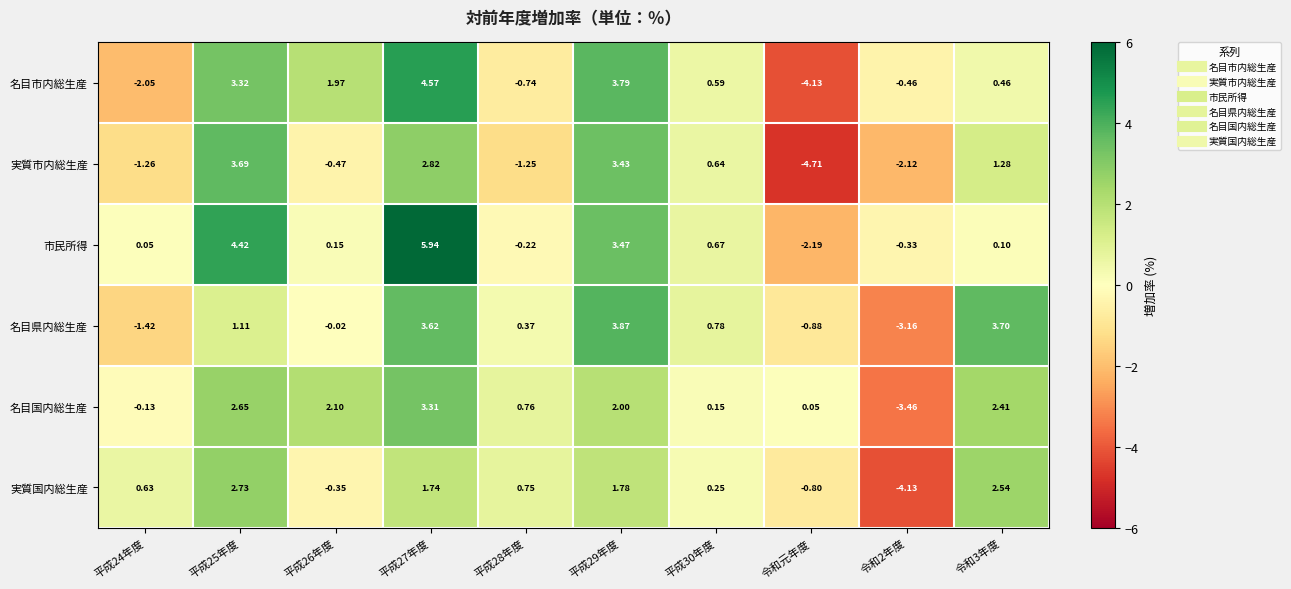

Between 平成26年度 and 平成30年度, which series saw the biggest shift?

名目国内総生産